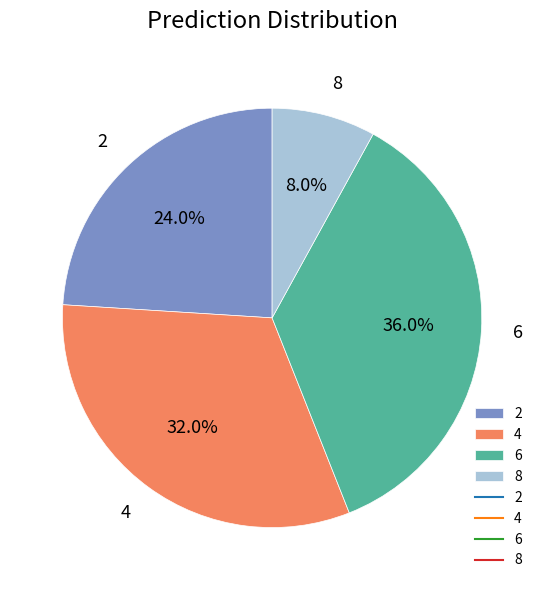

To the nearest percent, what is the difference between the largest and smallest slice percentages?

28%